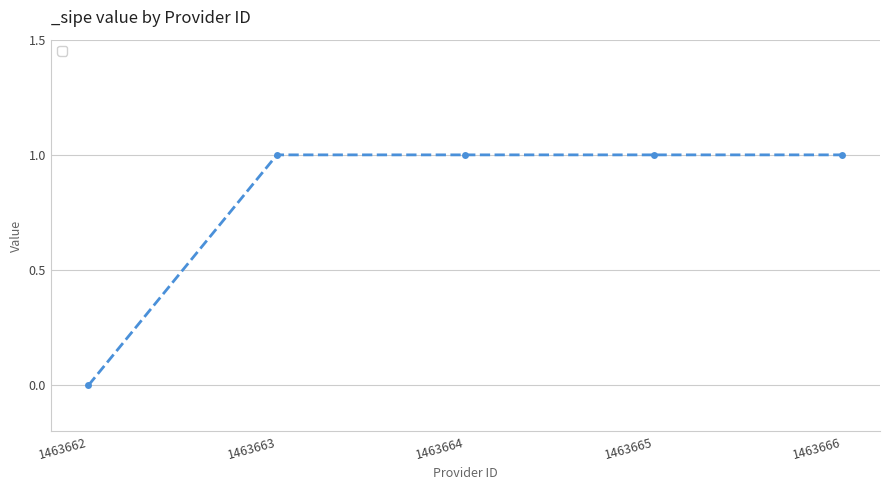

What is the value of the 4th point from the left?

1